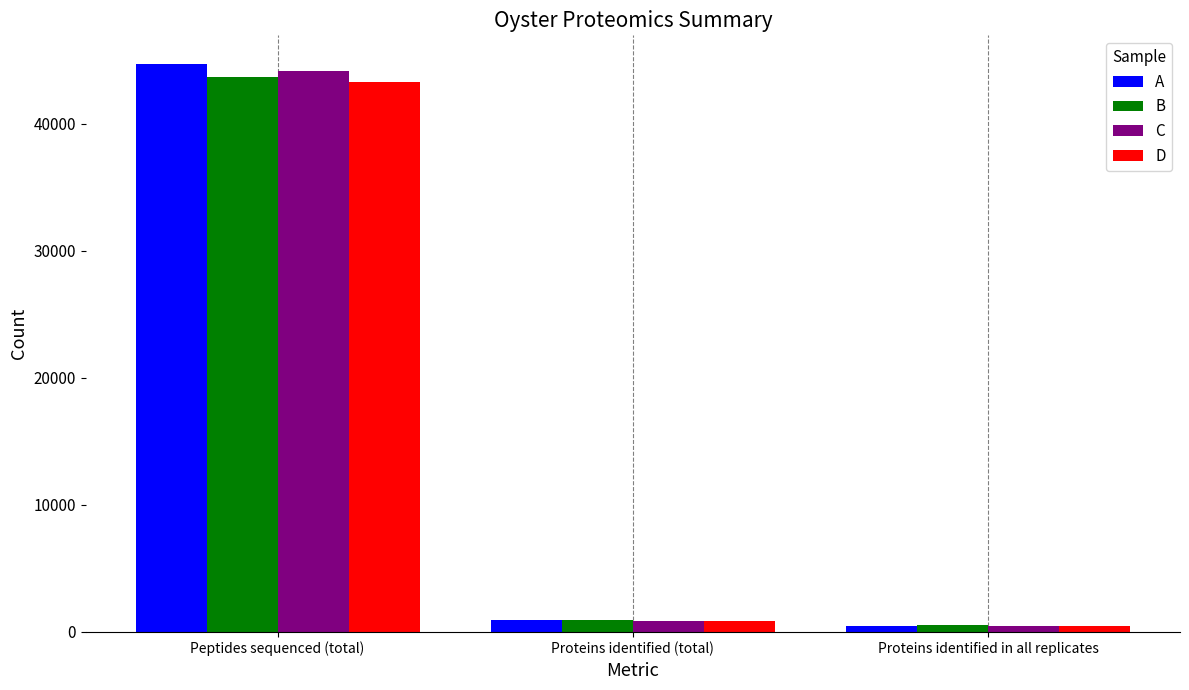

Count the number of data series in this chart.

4